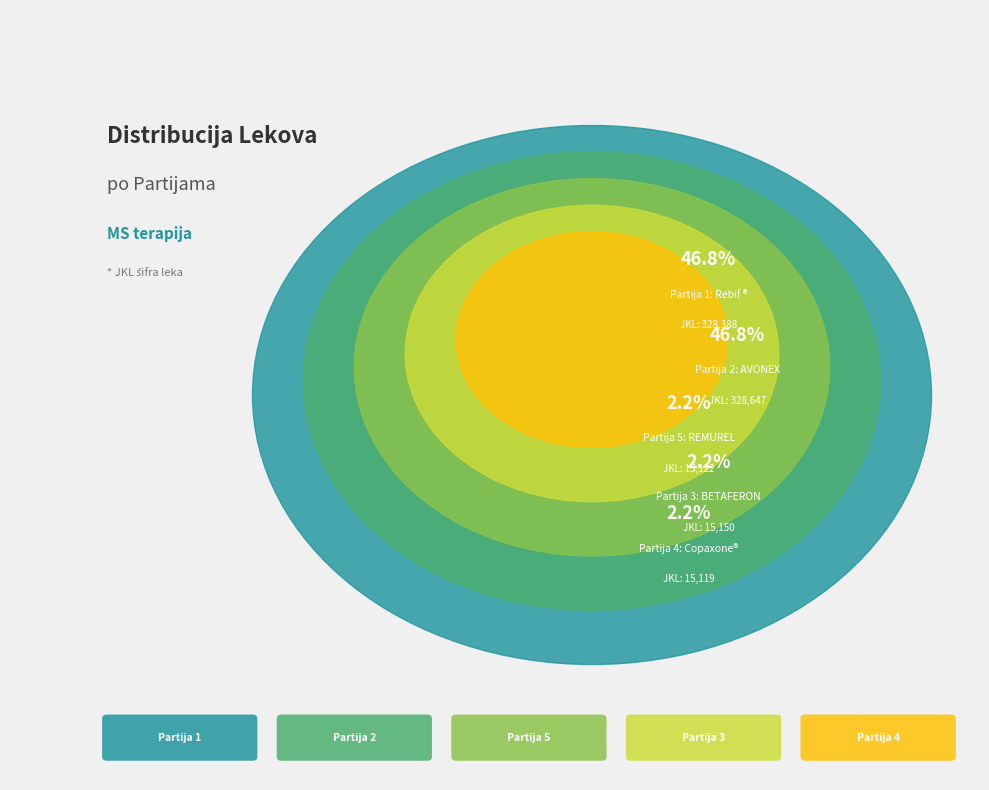

What is the largest slice in the pie chart?

Partija 2